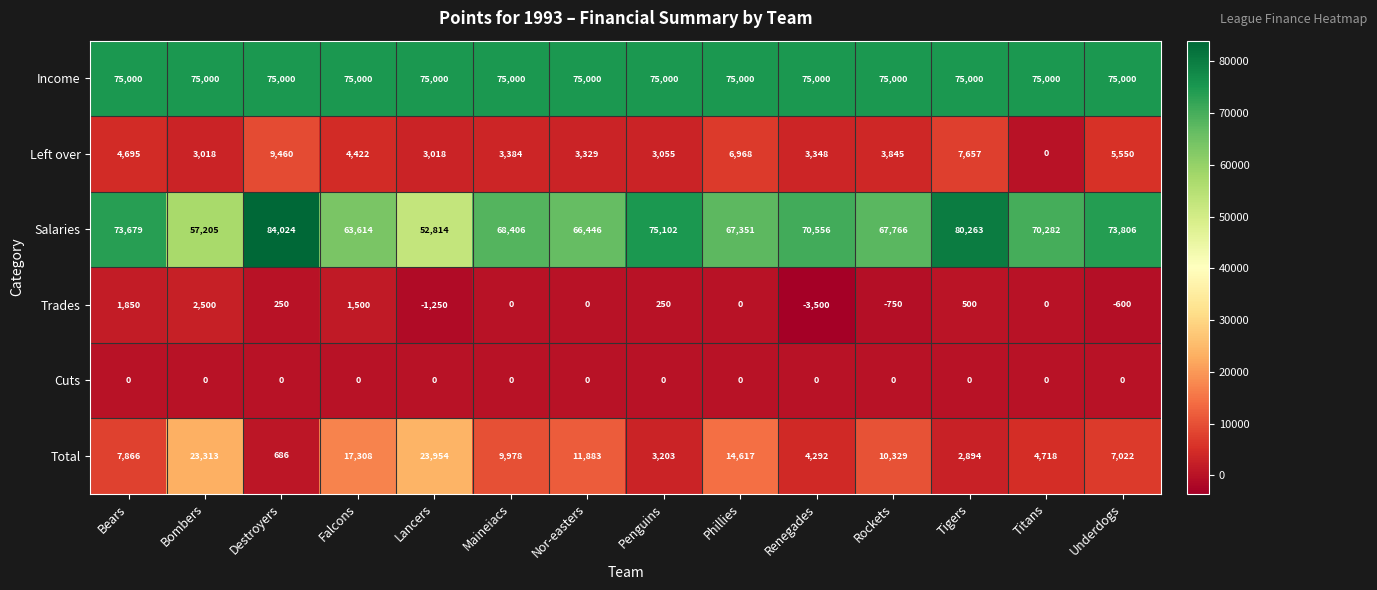

At Destroyers, list the series in order from largest to smallest.

Salaries, Income, Left over, Total, Trades, Cuts